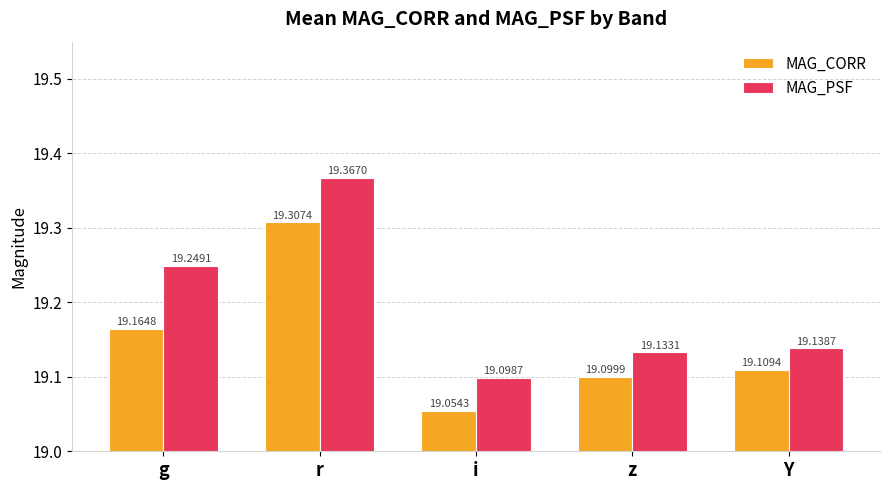

The MAG_PSF series shows 10.6 at Y. True or false?

False